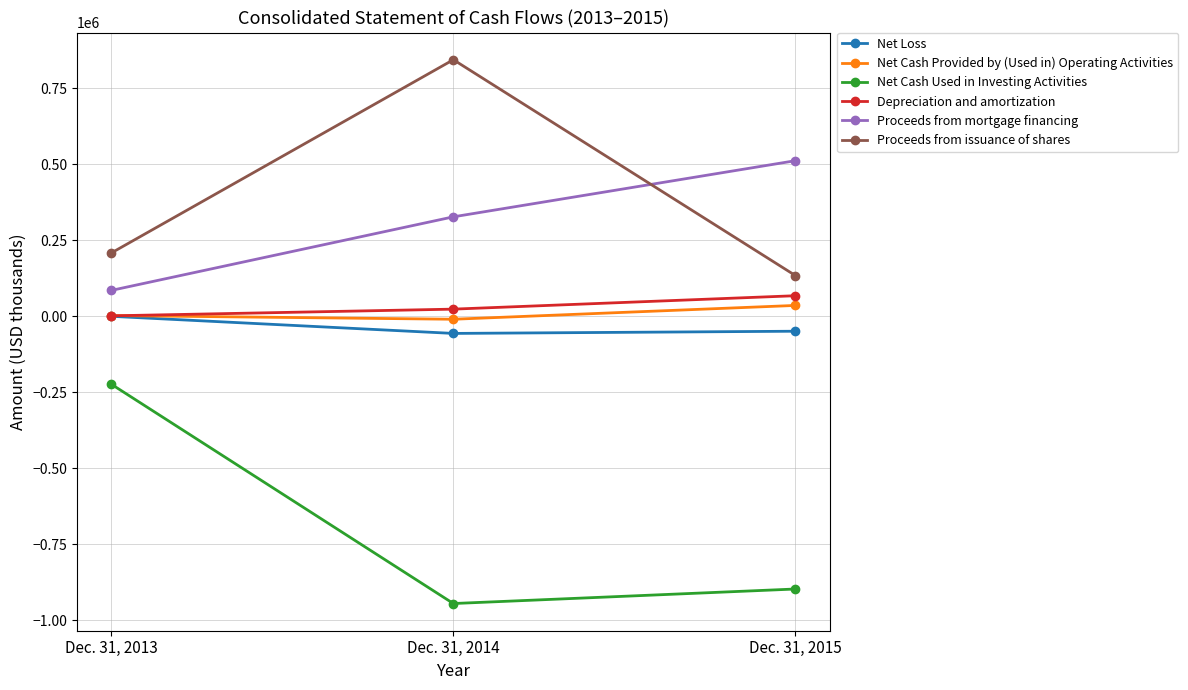

Between Dec. 31, 2013 and Dec. 31, 2014, which series saw the biggest shift?

Net Cash Used in Investing Activities